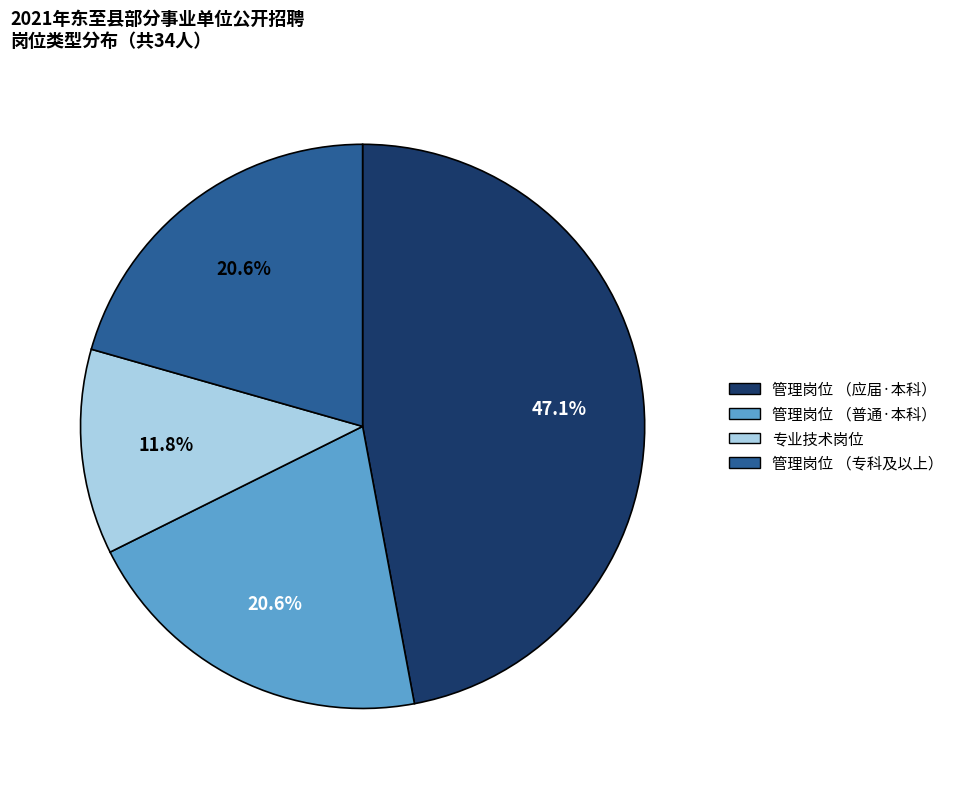

Is there any slice that represents more than half of the pie?

No